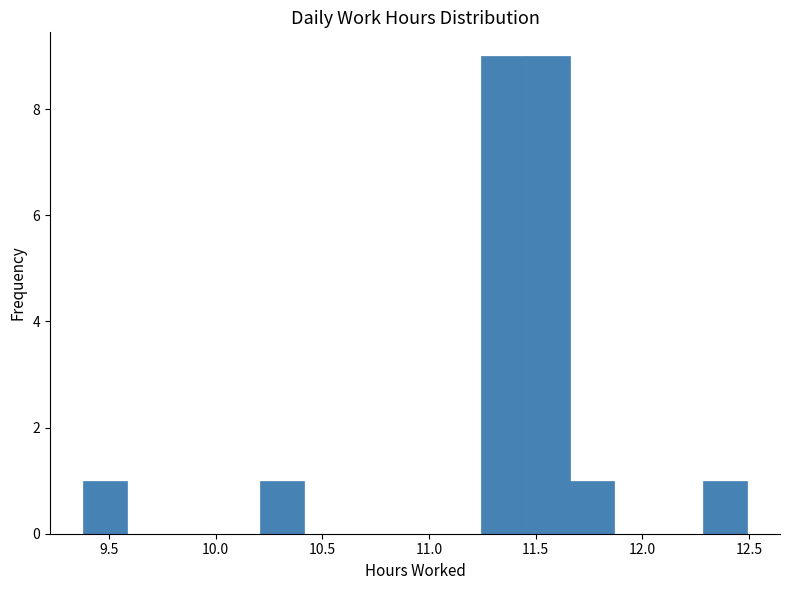

What is the height of the bar covering 11.45 to 11.65 on the x-axis? Neither the bar edges nor the heights are printed on the chart, so give them approximately, as read against the axes.

9